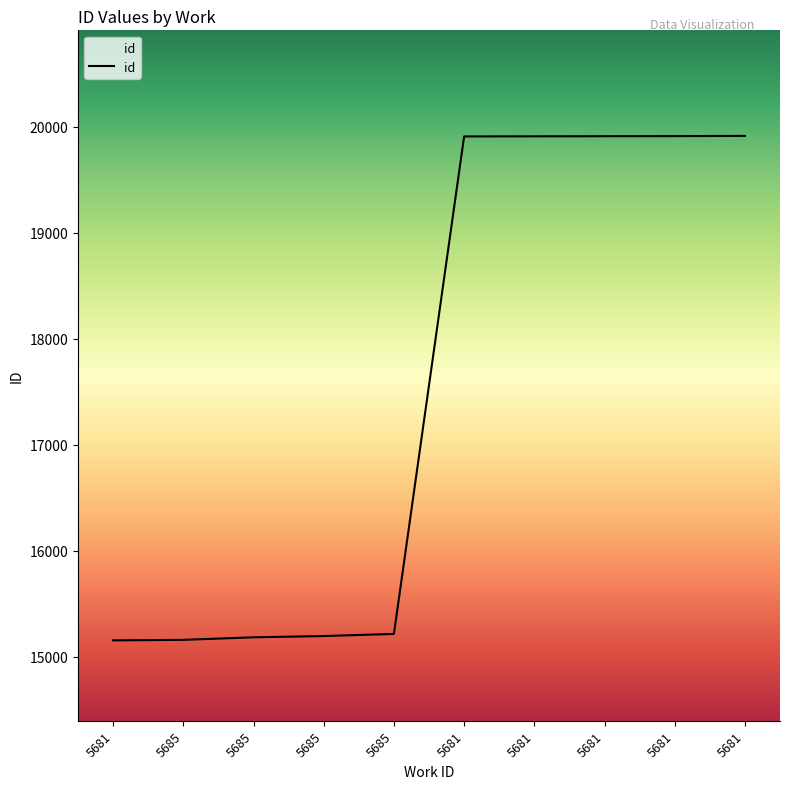

How many lines are shown in the chart?

1